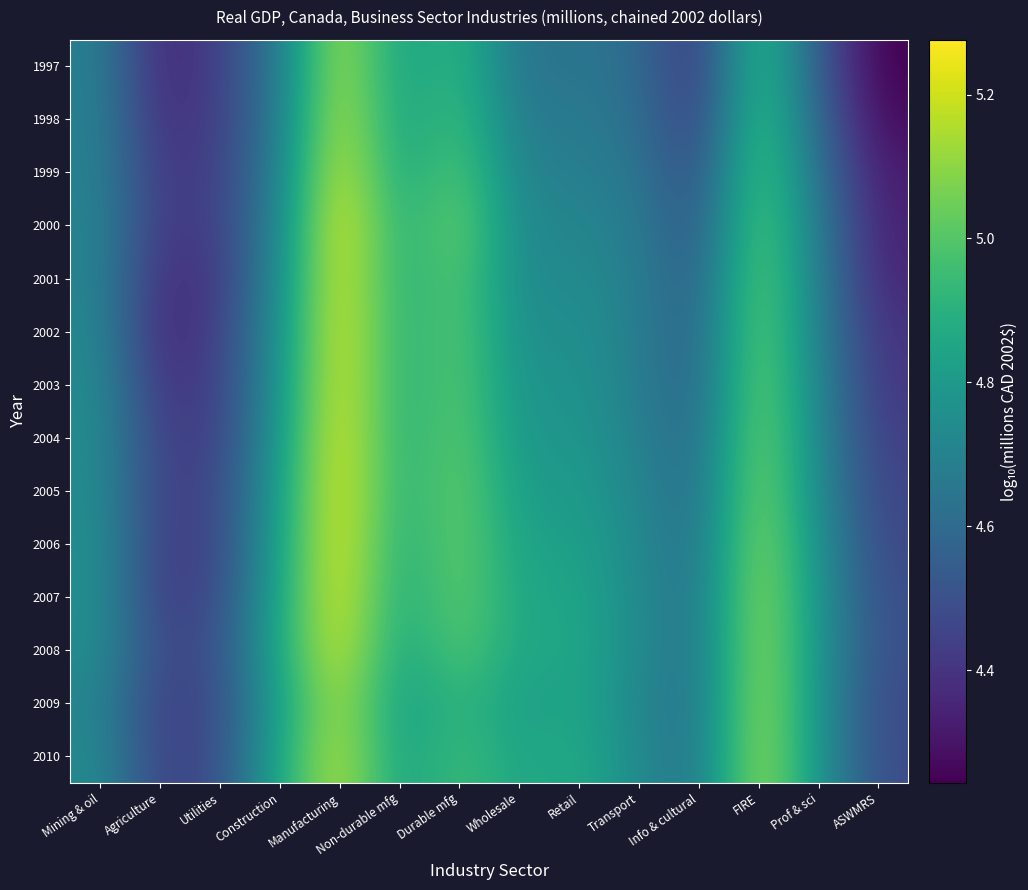

Which category has the lowest value across all series?

ASWMRS